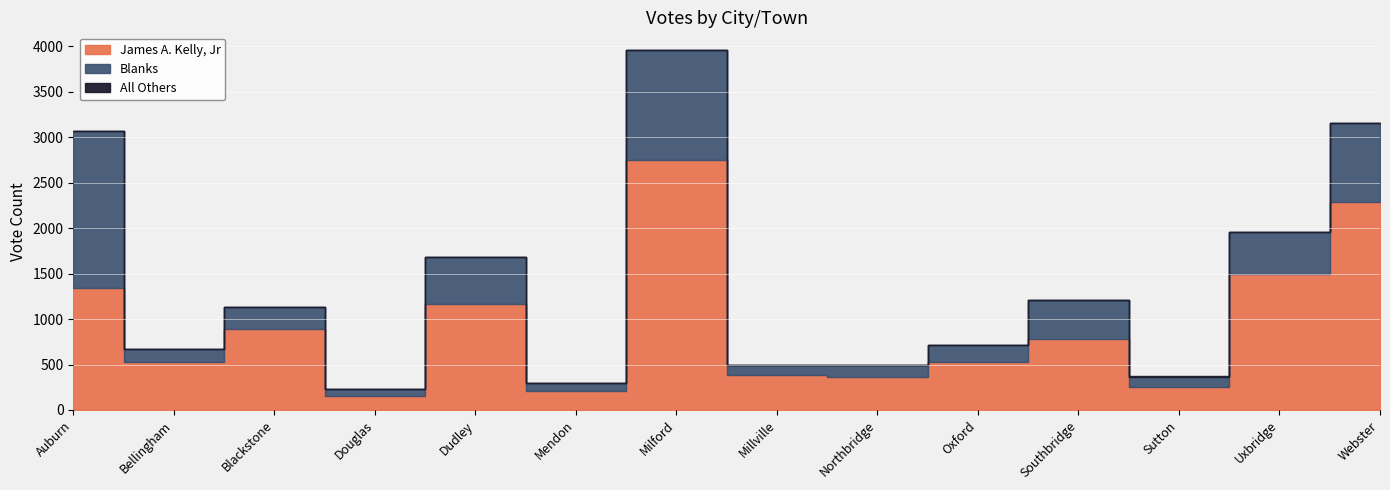

How many data points does each series have?

14